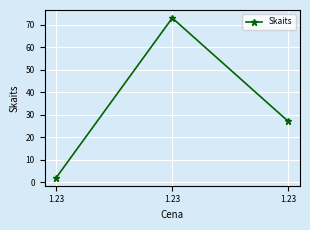

Count the number of data series in this chart.

1